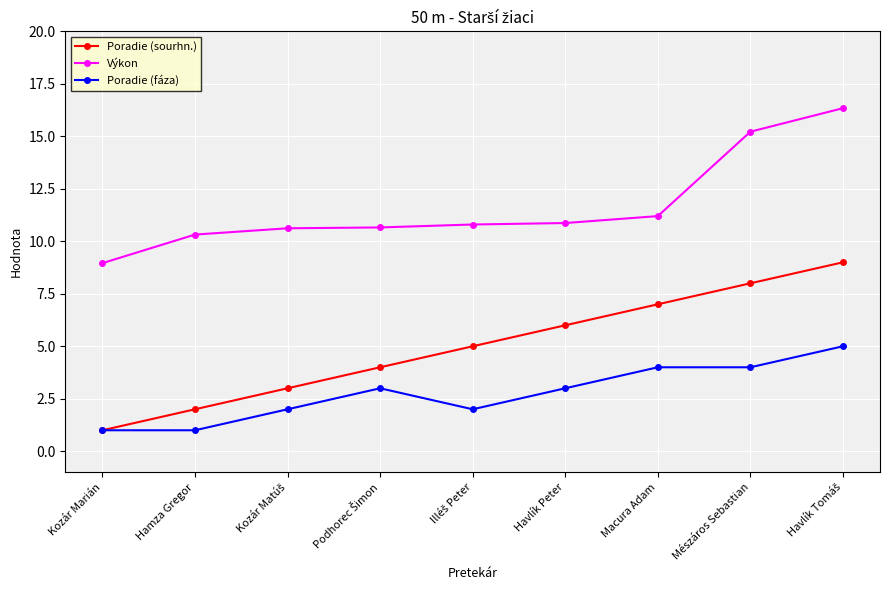

Read the Výkon value at Kozár Marián.

9.0